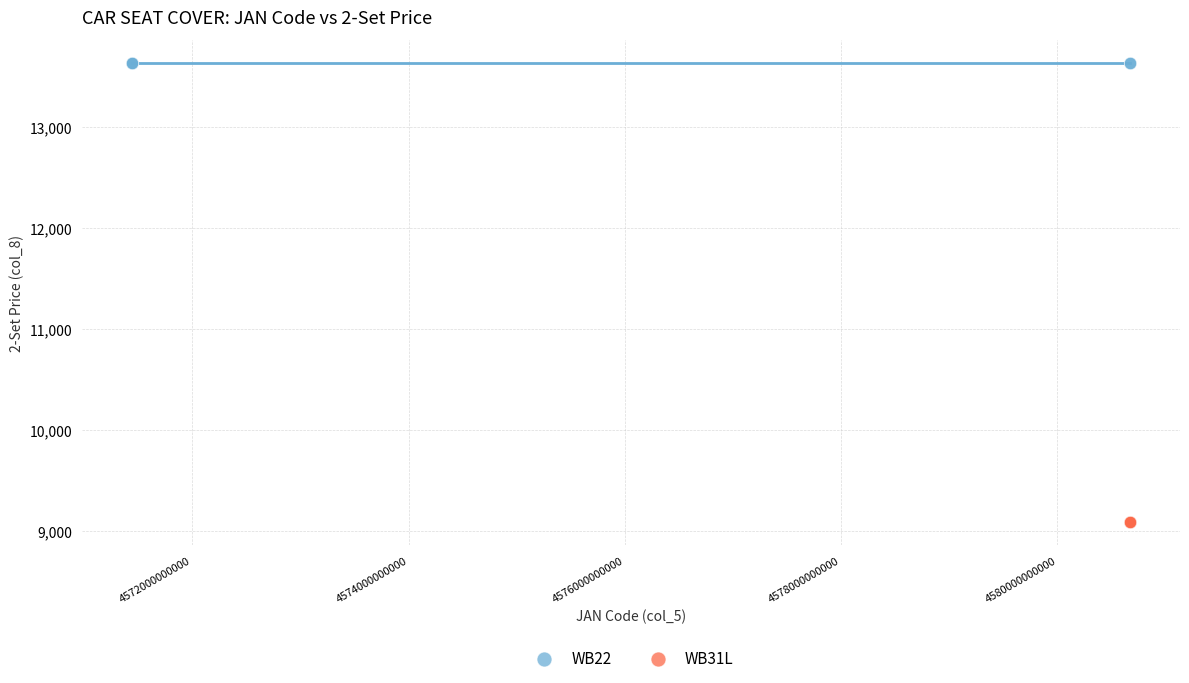

What are all the series names shown in the legend?

WB22, WB31L